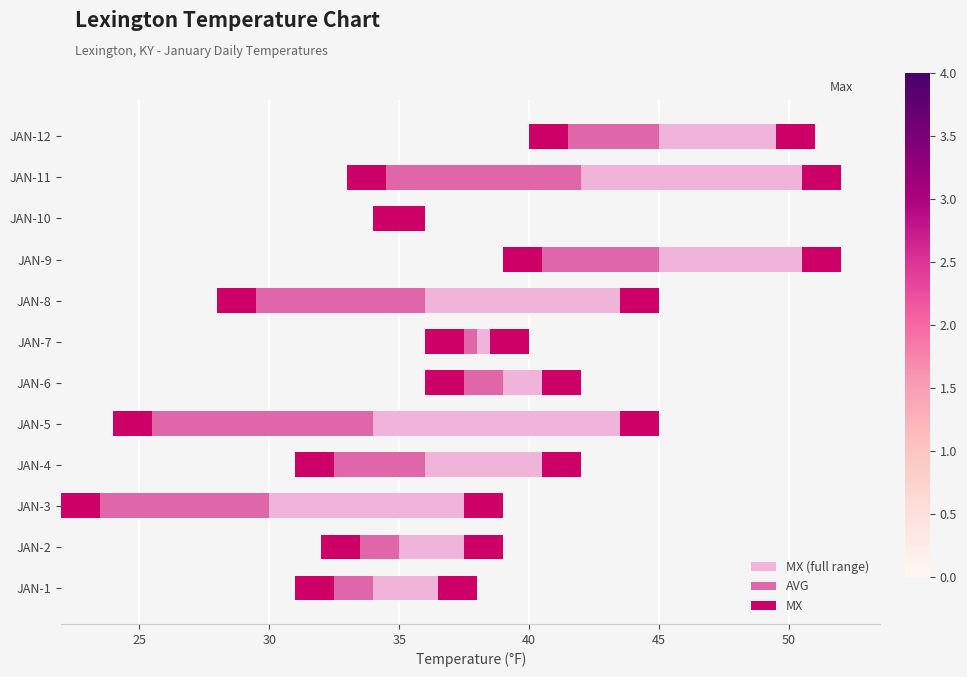

What is the value of the MX bar at the 5th from the left?

0.6